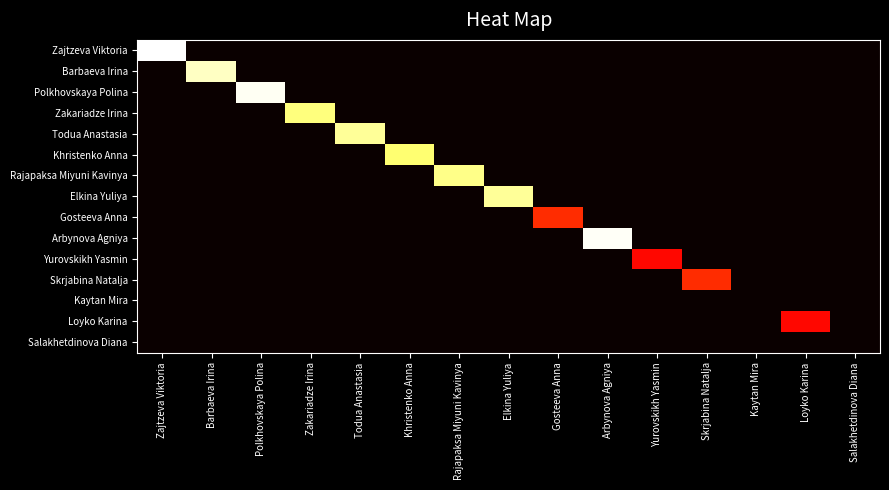

At Yurovskikh Yasmin, list the series in order from smallest to largest.

Zajtzeva Viktoria, Barbaeva Irina, Polkhovskaya Polina, Zakariadze Irina, Todua Anastasia, Khristenko Anna, Rajapaksa Miyuni Kavinya, Elkina Yuliya, Gosteeva Anna, Arbynova Agniya, Skrjabina Natalja, Kaytan Mira, Loyko Karina, Salakhetdinova Diana, Yurovskikh Yasmin